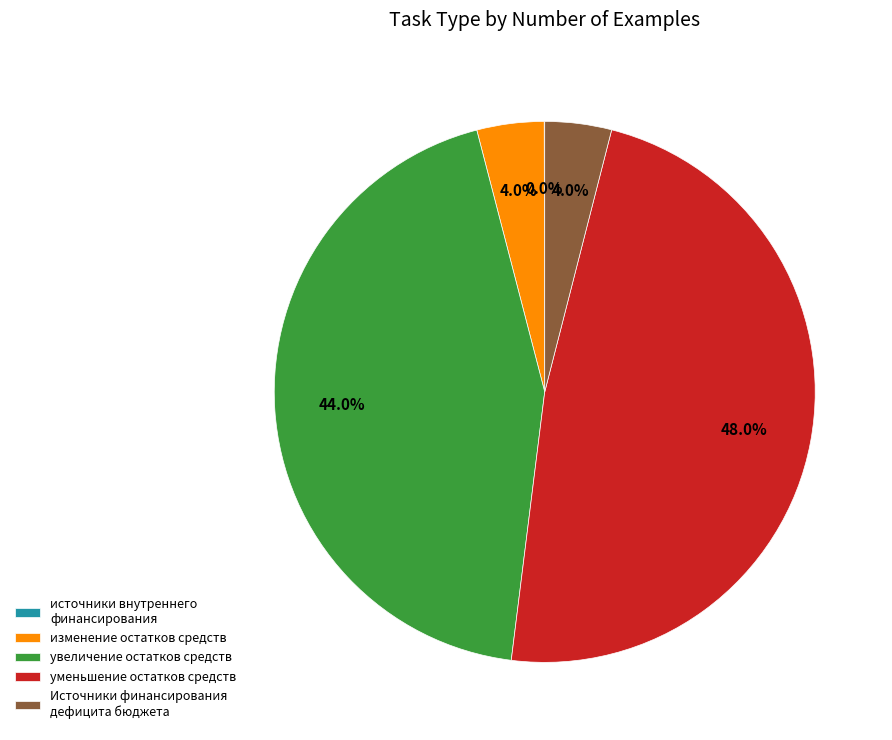

Which category has the biggest portion of the pie?

уменьшение остатков средств